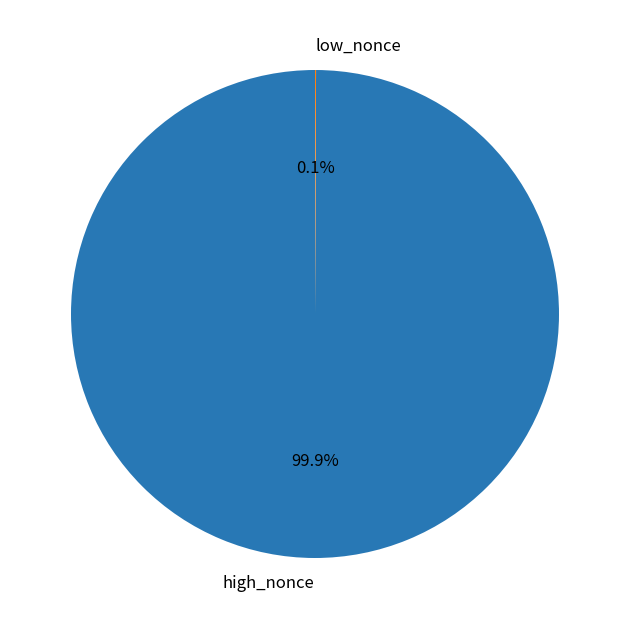

Does any single category account for the majority?

Yes